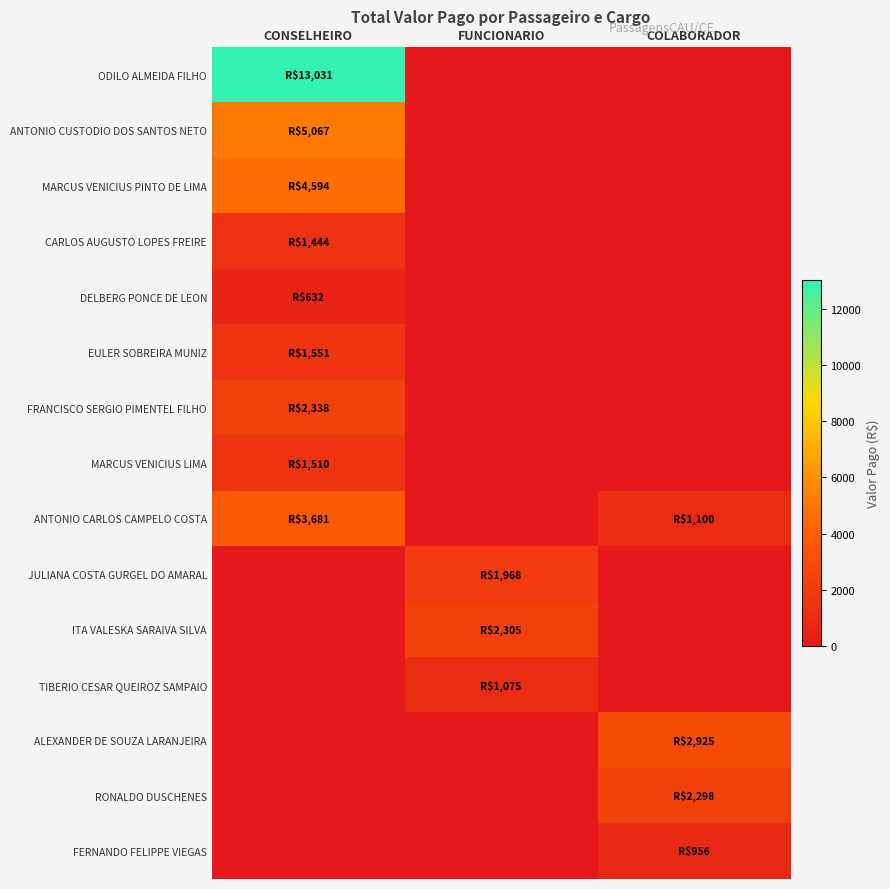

Reading left to right, what are all the values shown in this chart?

ODILO ALMEIDA FILHO: CONSELHEIRO=13031.4	FUNCIONARIO=0.0	COLABORADOR=0.0
ANTONIO CUSTODIO DOS SANTOS NETO: CONSELHEIRO=5067.2	FUNCIONARIO=0.0	COLABORADOR=0.0
MARCUS VENICIUS PINTO DE LIMA: CONSELHEIRO=4593.7	FUNCIONARIO=0.0	COLABORADOR=0.0
CARLOS AUGUSTO LOPES FREIRE: CONSELHEIRO=1444.3	FUNCIONARIO=0.0	COLABORADOR=0.0
DELBERG PONCE DE LEON: CONSELHEIRO=632.4	FUNCIONARIO=0.0	COLABORADOR=0.0
EULER SOBREIRA MUNIZ: CONSELHEIRO=1551.1	FUNCIONARIO=0.0	COLABORADOR=0.0
FRANCISCO SERGIO PIMENTEL FILHO: CONSELHEIRO=2338.3	FUNCIONARIO=0.0	COLABORADOR=0.0
MARCUS VENICIUS LIMA: CONSELHEIRO=1510.2	FUNCIONARIO=0.0	COLABORADOR=0.0
ANTONIO CARLOS CAMPELO COSTA: CONSELHEIRO=3680.5	FUNCIONARIO=0.0	COLABORADOR=1100.4
JULIANA COSTA GURGEL DO AMARAL: CONSELHEIRO=0.0	FUNCIONARIO=1967.6	COLABORADOR=0.0
ITA VALESKA SARAIVA SILVA: CONSELHEIRO=0.0	FUNCIONARIO=2304.6	COLABORADOR=0.0
TIBERIO CESAR QUEIROZ SAMPAIO: CONSELHEIRO=0.0	FUNCIONARIO=1075.3	COLABORADOR=0.0
ALEXANDER DE SOUZA LARANJEIRA: CONSELHEIRO=0.0	FUNCIONARIO=0.0	COLABORADOR=2925.1
RONALDO DUSCHENES: CONSELHEIRO=0.0	FUNCIONARIO=0.0	COLABORADOR=2298.4
FERNANDO FELIPPE VIEGAS: CONSELHEIRO=0.0	FUNCIONARIO=0.0	COLABORADOR=956.1